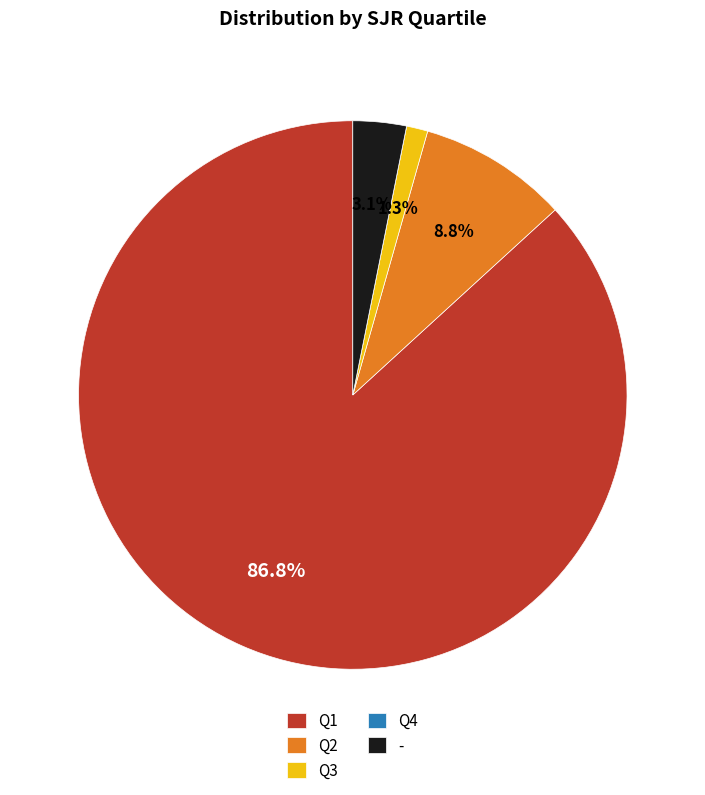

Combined, do - and Q3 account for over 50%?

No